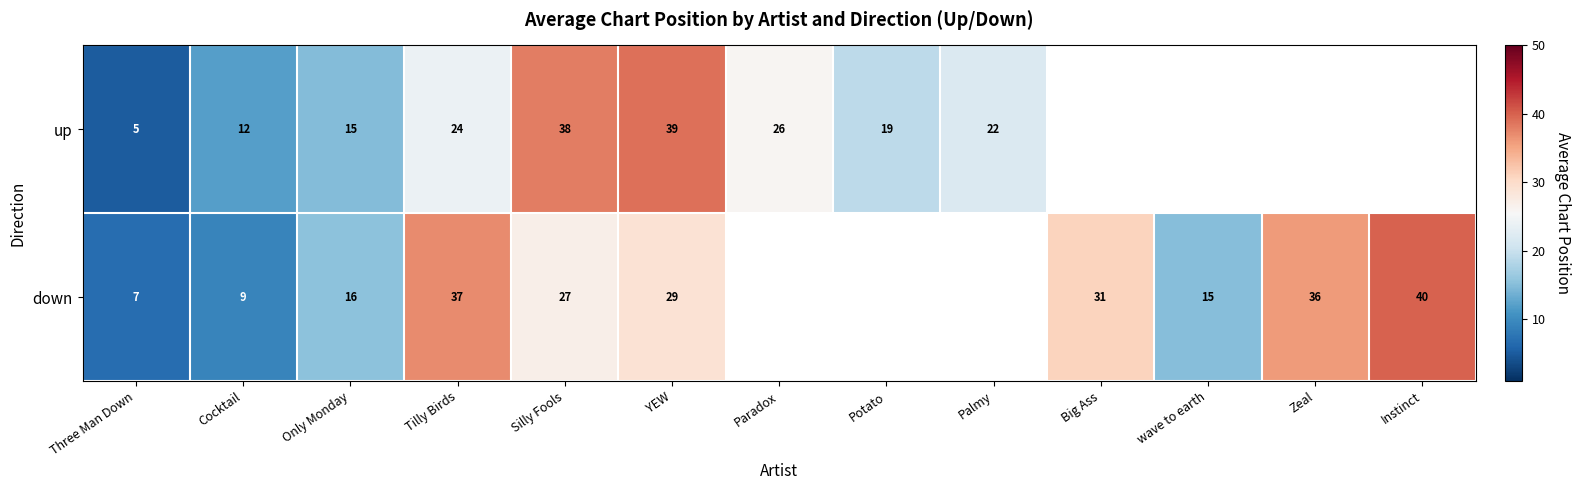

Which category has the lowest value across all series?

Three Man Down